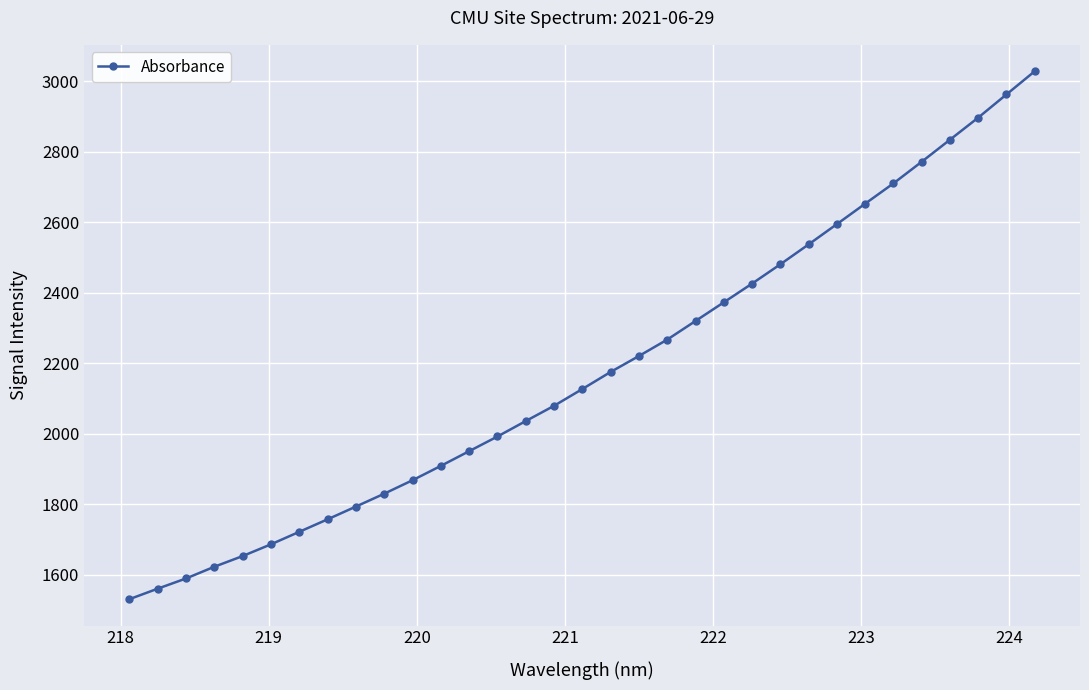

What is the value of the 21st point from the left?

2319.6